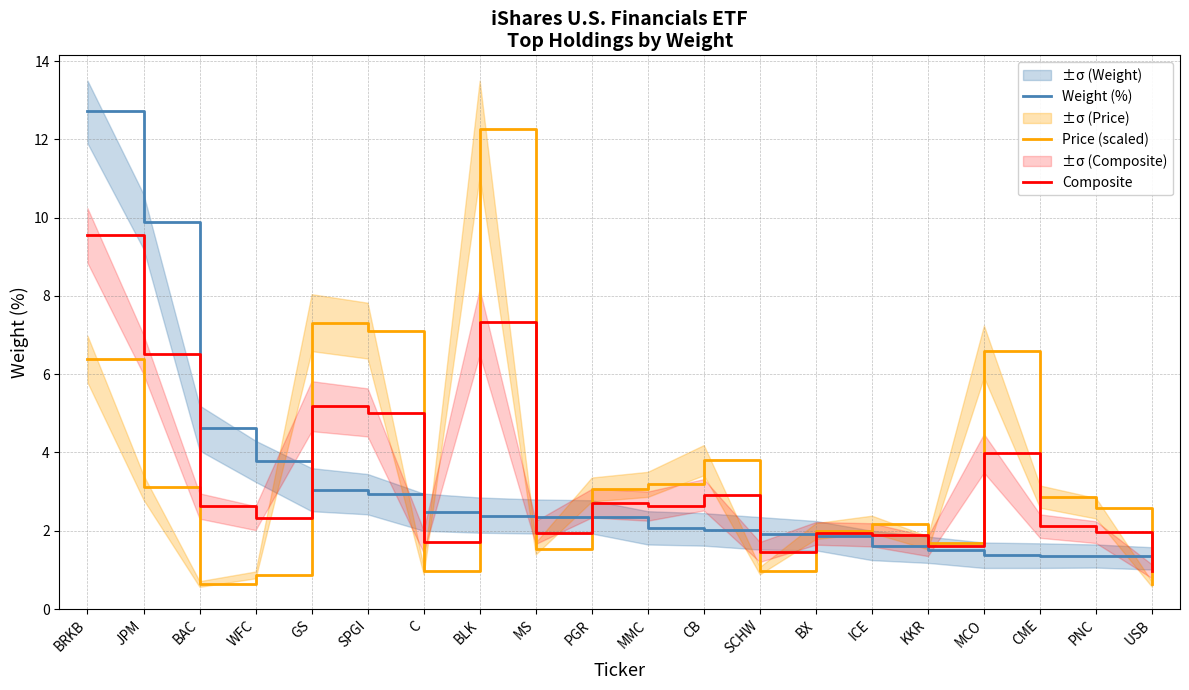

At how many categories does at least one series exceed 4?

7